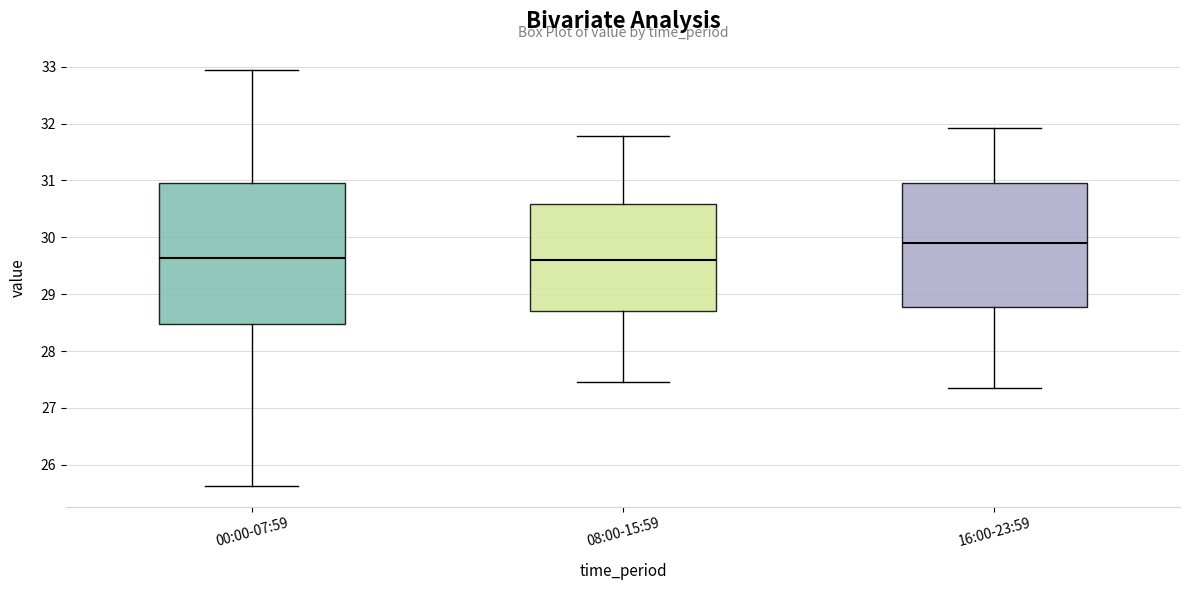

Which box has the highest median line?

16:00-23:59